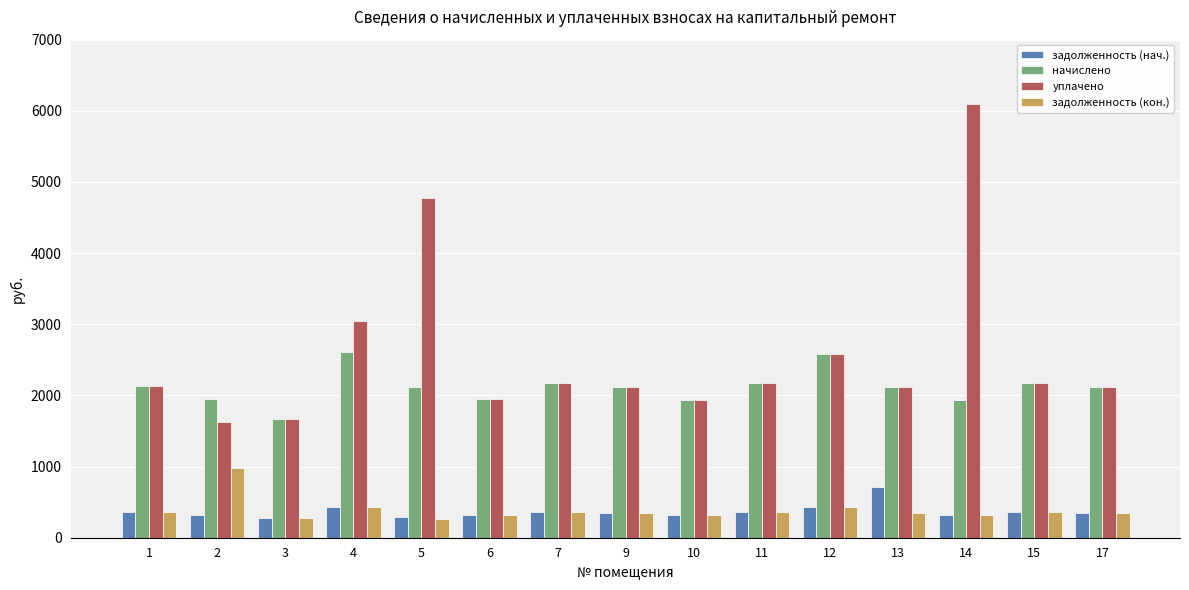

What is the lowest value of the задолженность (нач.) series?

277.4